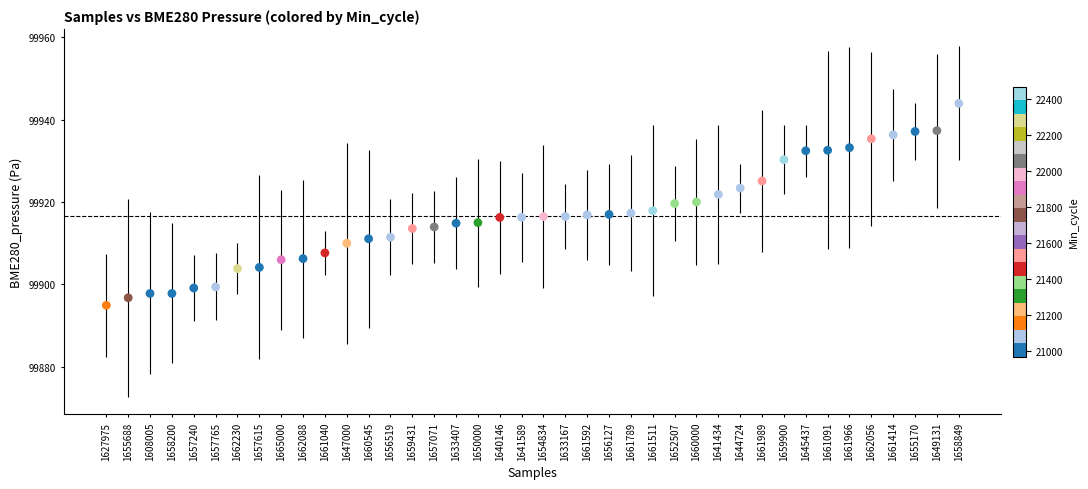

What is the range of Y values (max minus min)?

49.0